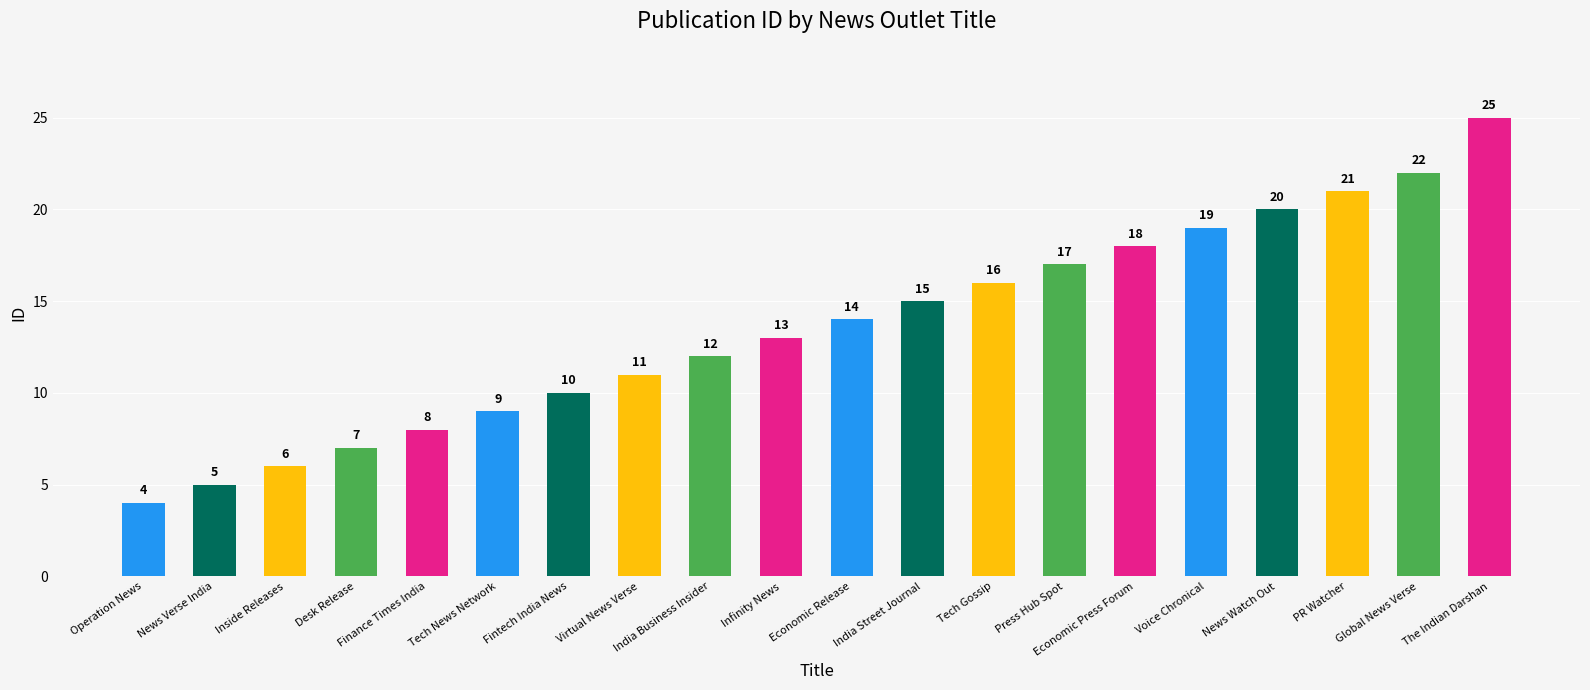

Which label corresponds to the smallest value in the chart?

Operation News